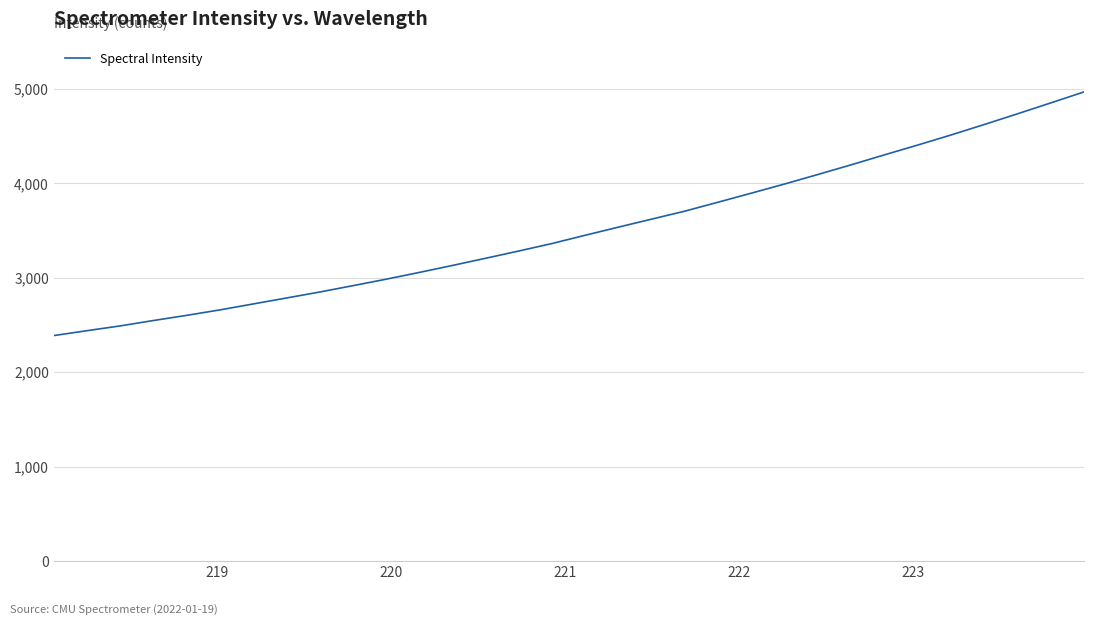

How many values exceed 3450?

16